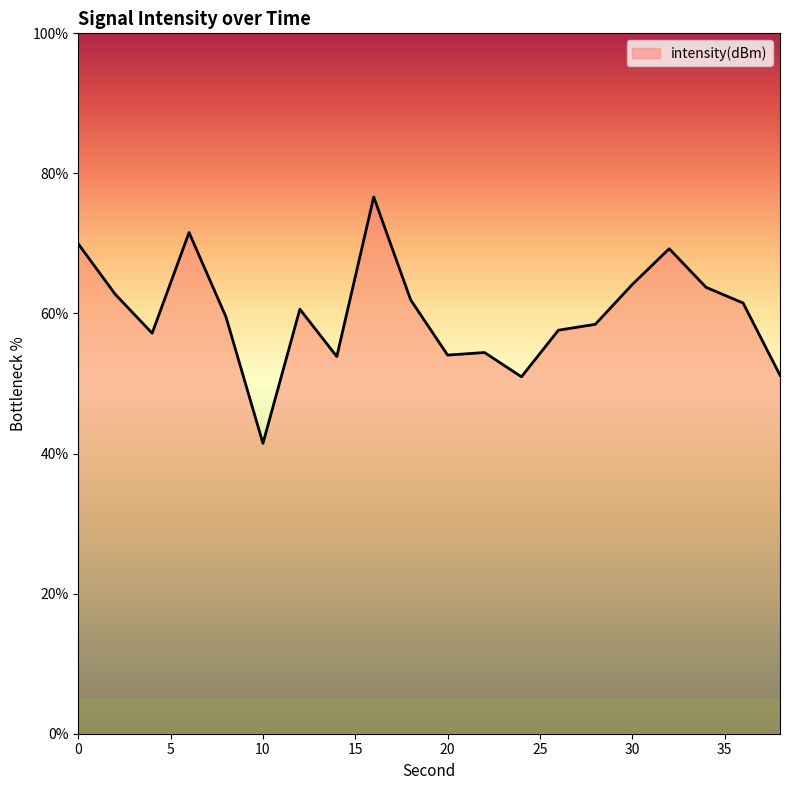

True or false: there are more than 1 points higher than both neighbors.

True